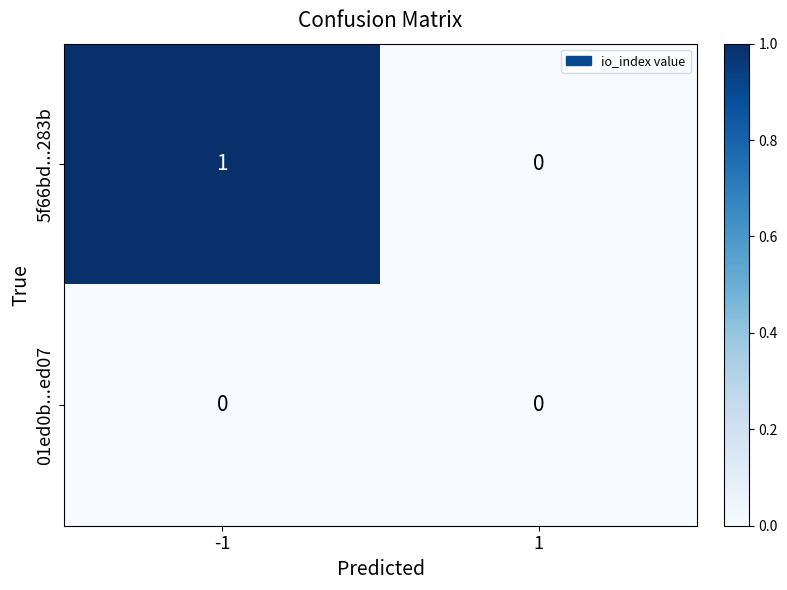

Reading left to right, what are all the values shown in this chart?

5f66bd...283b: -1=1	1=0
01ed0b...ed07: -1=0	1=0